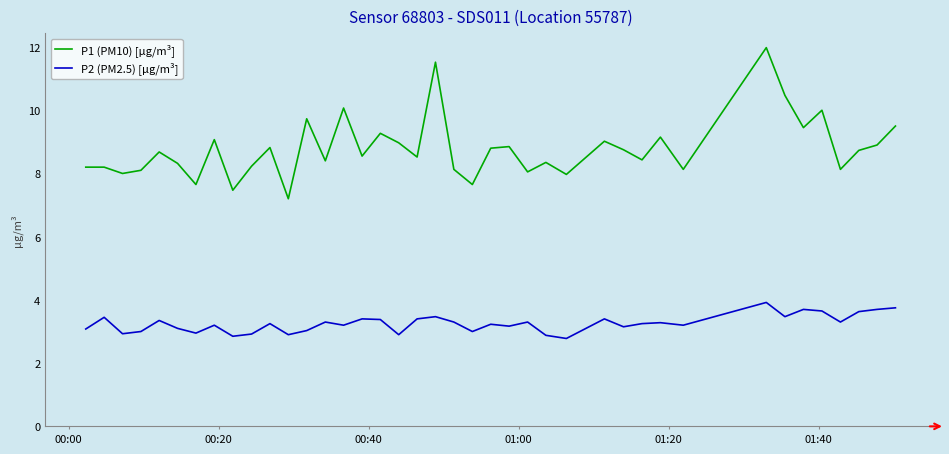

What is the minimum value shown in the chart?

2.8